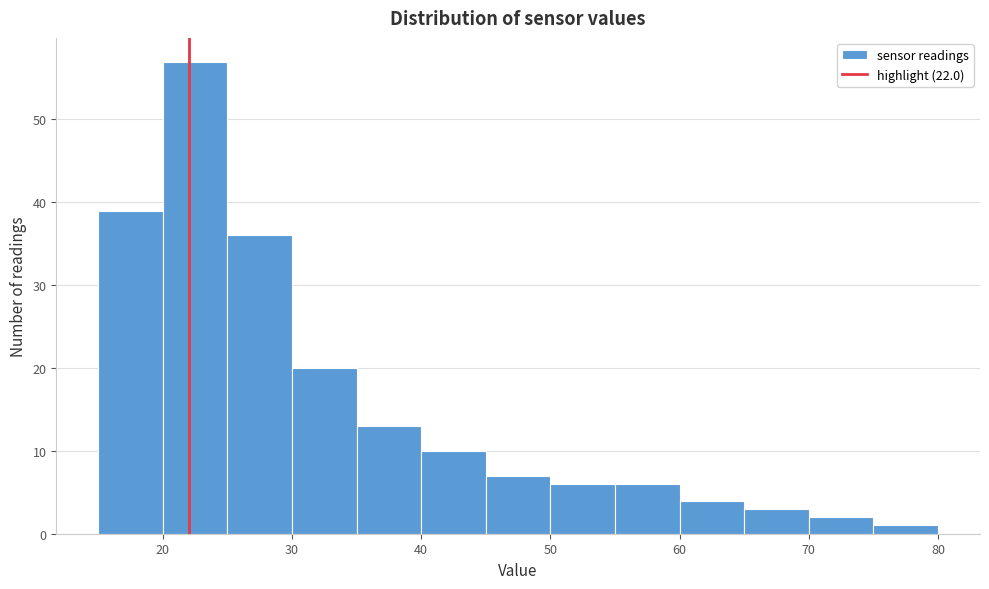

Reading left to right, list every bar in this chart as the range it spans on the x-axis followed by its height. The values are not printed on the chart, so give them approximately, as read against the axis.

15 to 20: 39
20 to 25: 57
25 to 30: 36
30 to 35: 20
35 to 40: 13
40 to 45: 10
45 to 50: 7
50 to 55: 6
55 to 60: 6
60 to 65: 4
65 to 70: 3
70 to 75: 2
75 to 80: 1